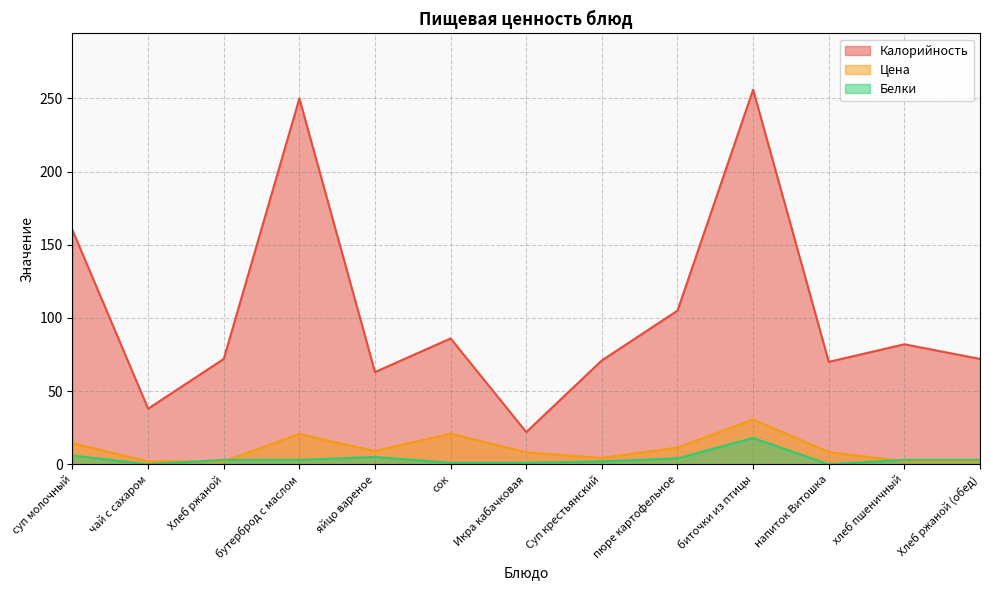

How many lines are shown in the chart?

3